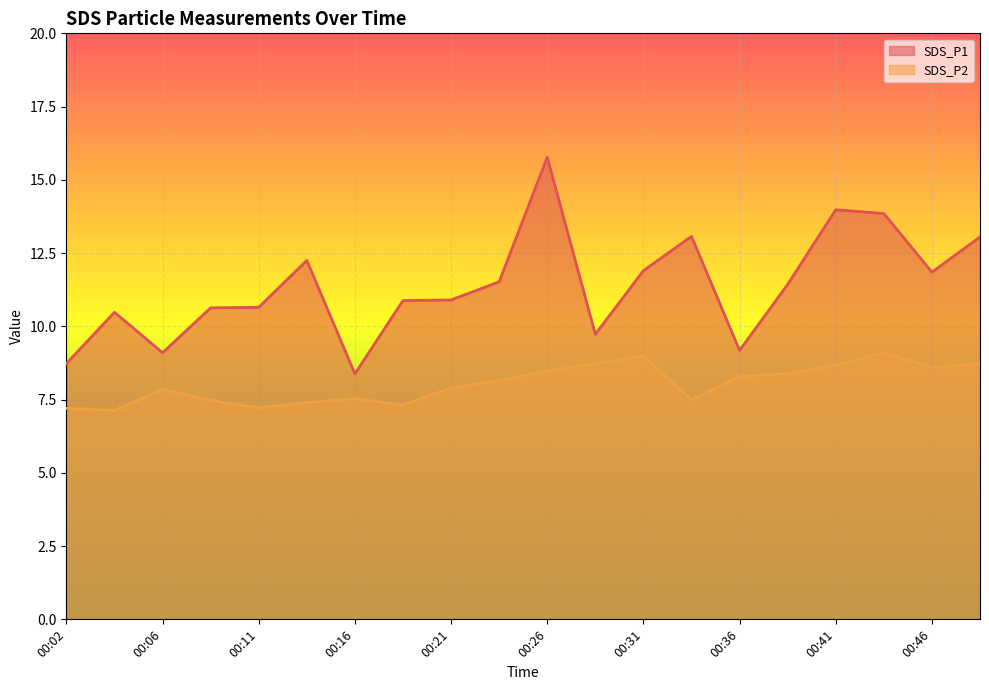

What is the value of the SDS_P2 point at the 5th from the left?

7.2